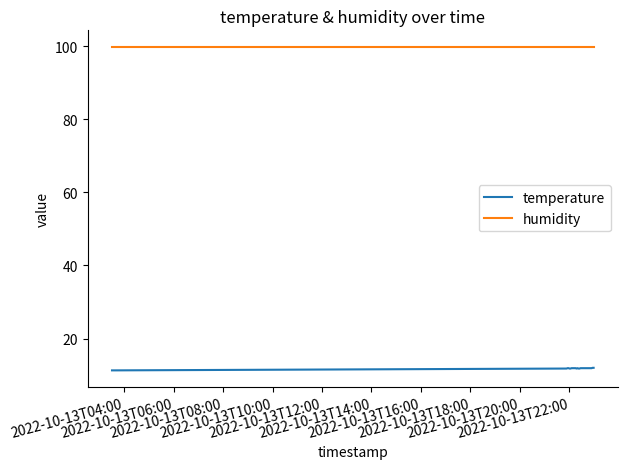

Which series has the widest spread of values?

temperature